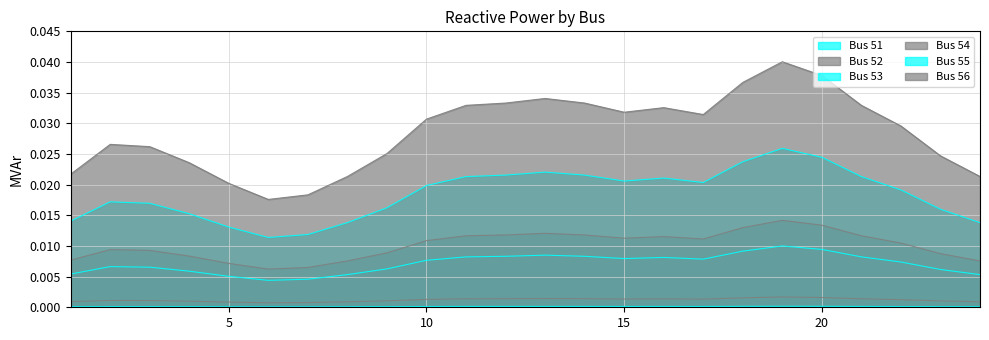

Which label corresponds to the smallest value in the chart?

6